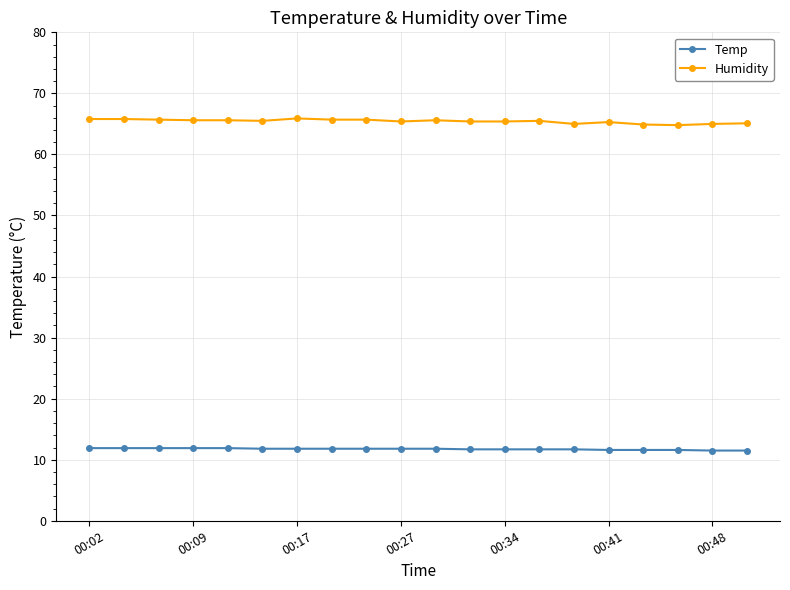

List the series in order of their overall mean, lowest first.

Temp, Humidity